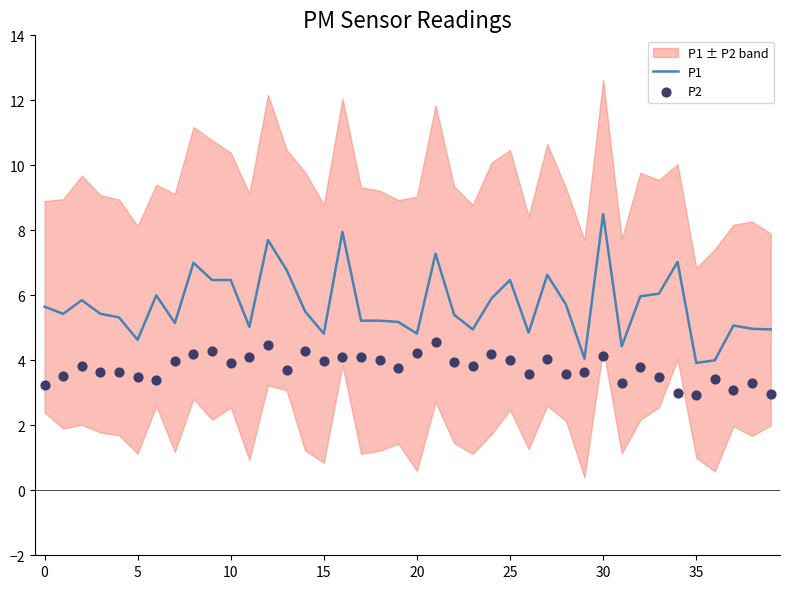

At which label does P1 reach its peak?

30